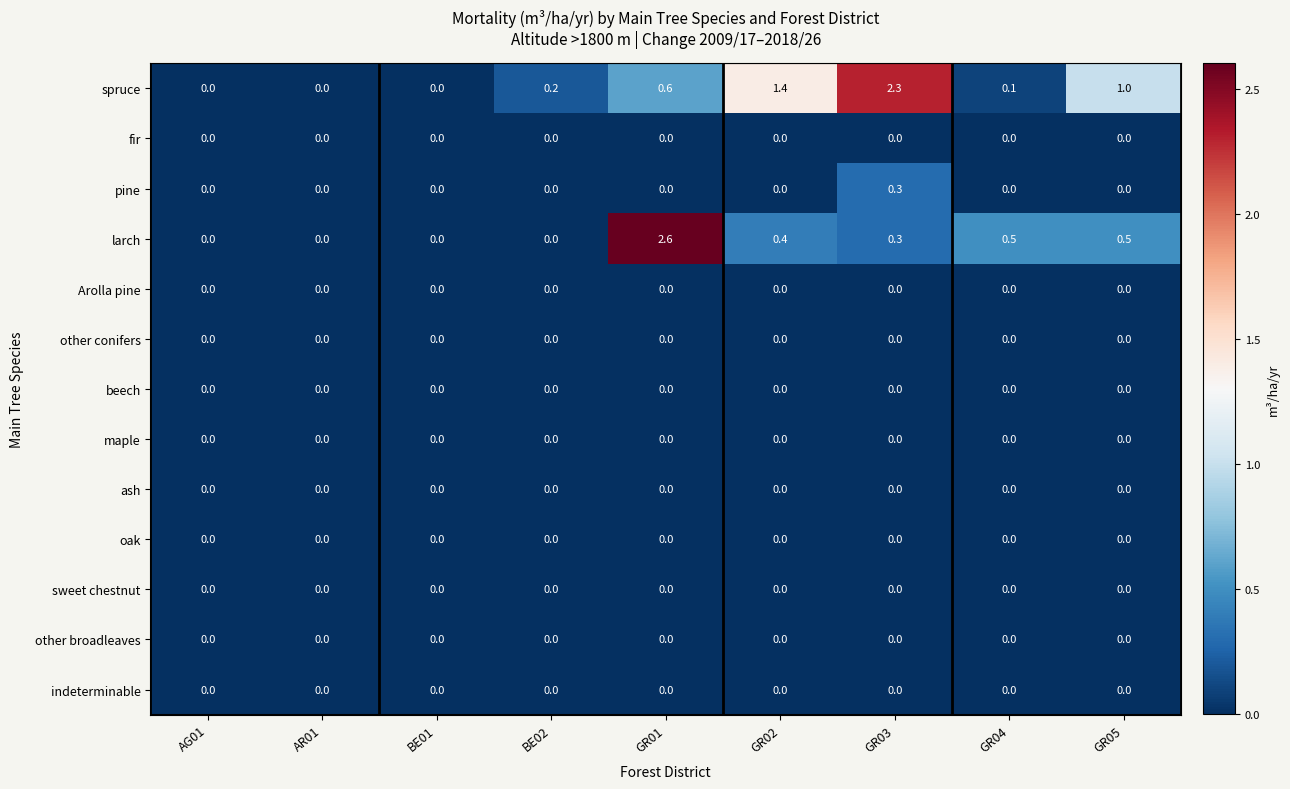

True or false: maple has a value of 0.0 at GR04.

True